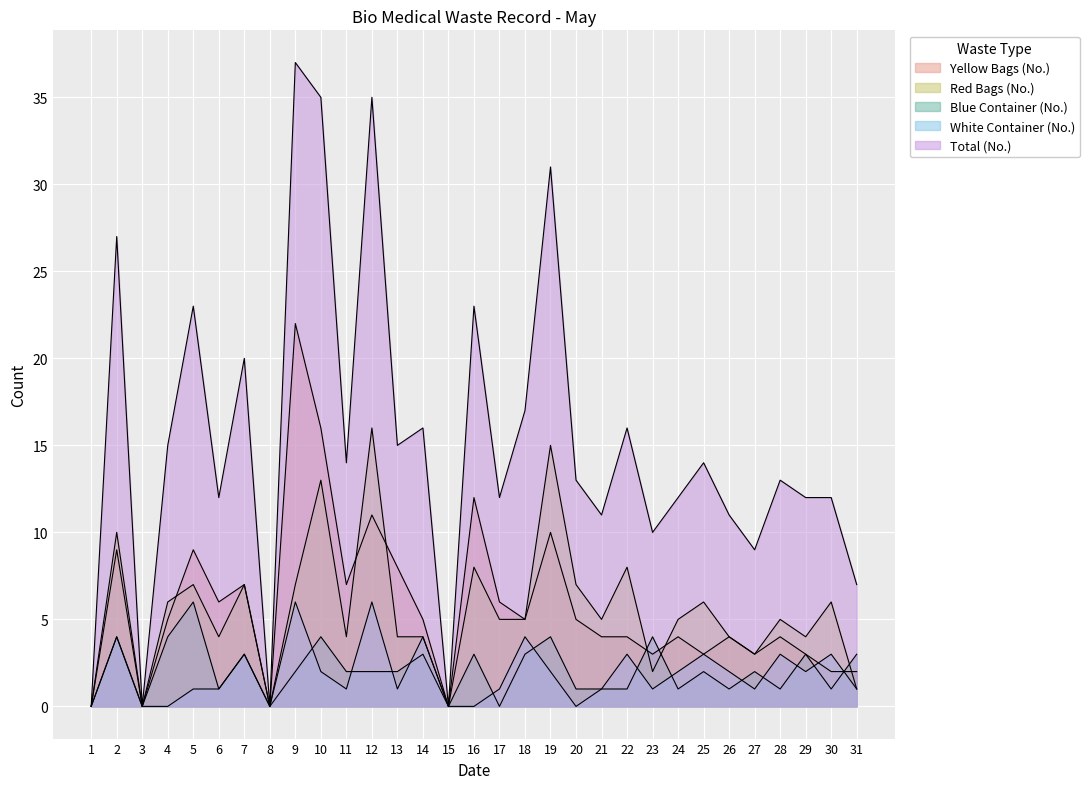

Count the number of categories in the chart.

31